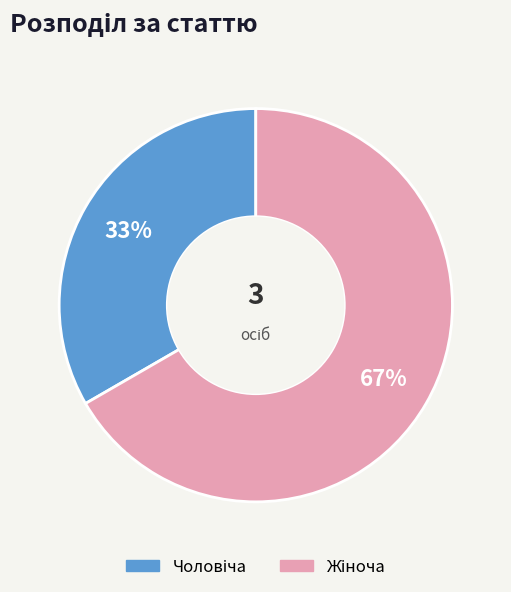

How many segments does this pie chart have?

2